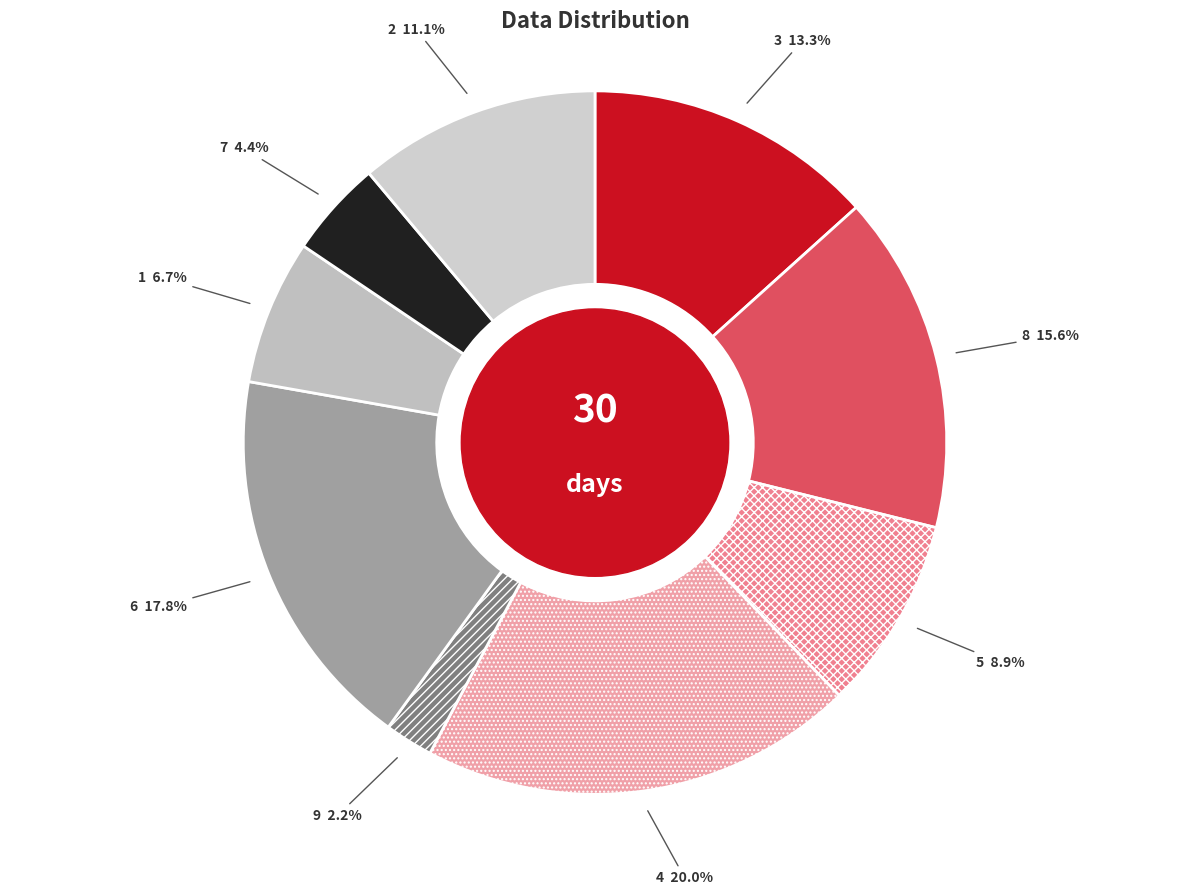

How many slices are in this pie chart?

9